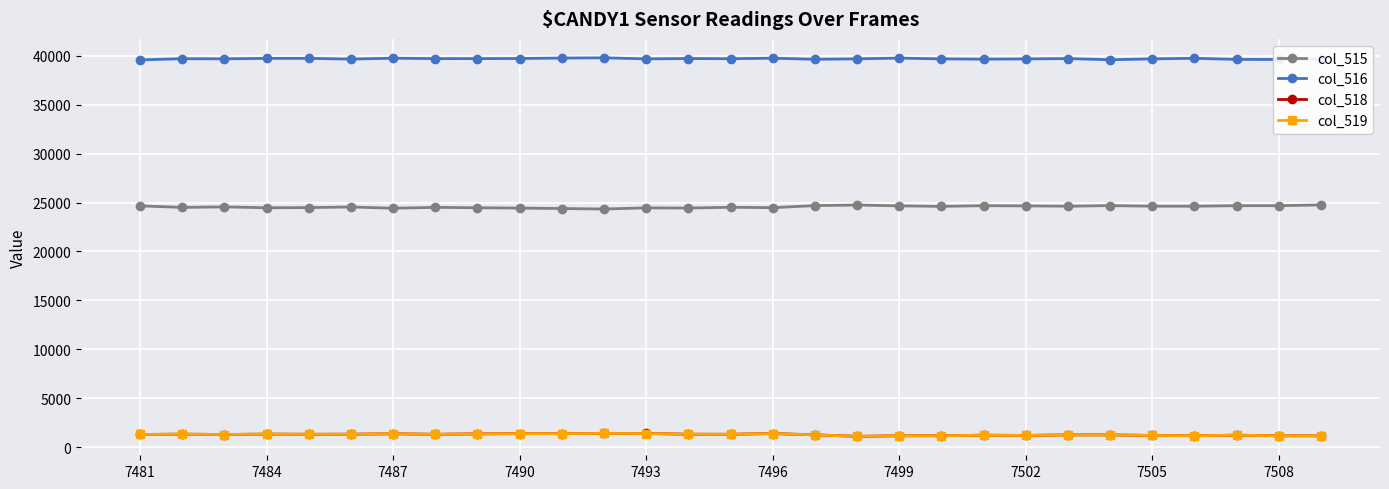

What is the greatest value displayed?

39802